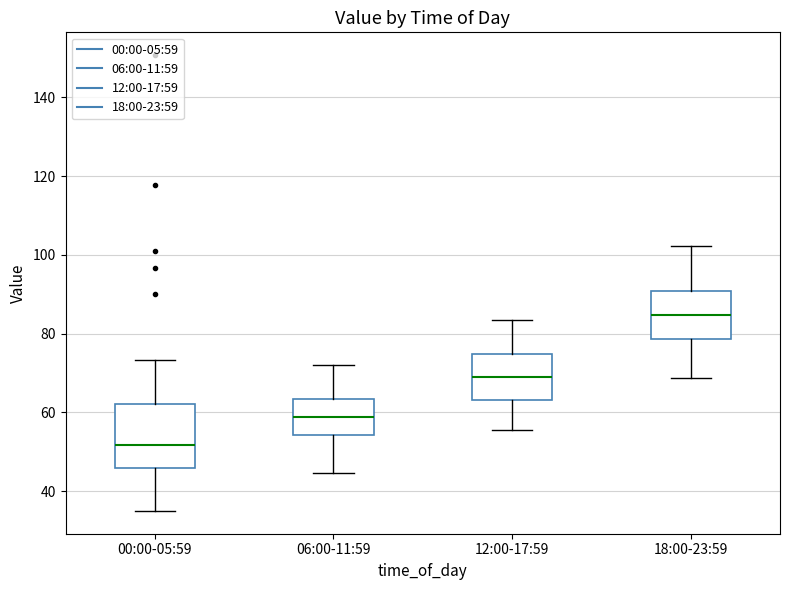

Reading left to right, read every box against the y-axis: the position of its median line, the range the box covers, and the ends of its whiskers. The values are not printed on the chart, so give them approximately, as read against the axis.

00:00-05:59: median 52, box 46 to 62, whiskers 34 to 74
06:00-11:59: median 58, box 54 to 64, whiskers 44 to 72
12:00-17:59: median 70, box 64 to 74, whiskers 56 to 84
18:00-23:59: median 84, box 78 to 90, whiskers 68 to 102